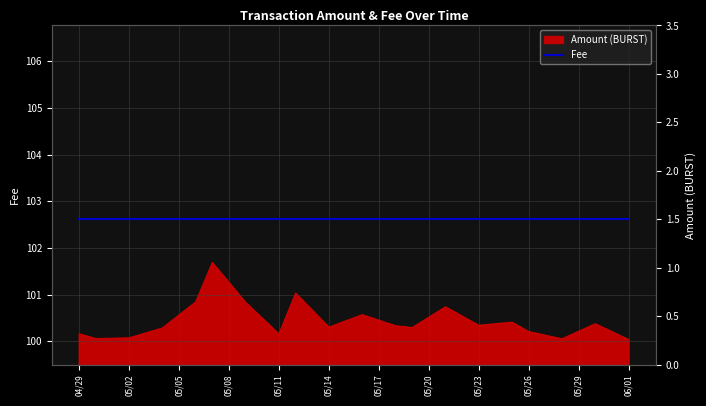

List the labels in order of value, smallest first.

2019-06-01, 2019-05-28, 2019-04-30, 2019-05-02, 2019-05-11, 2019-04-29, 2019-05-26, 2019-05-04, 2019-05-19, 2019-05-14, 2019-05-18, 2019-05-23, 2019-05-30, 2019-05-25, 2019-05-16, 2019-05-21, 2019-05-09, 2019-05-06, 2019-05-12, 2019-05-07